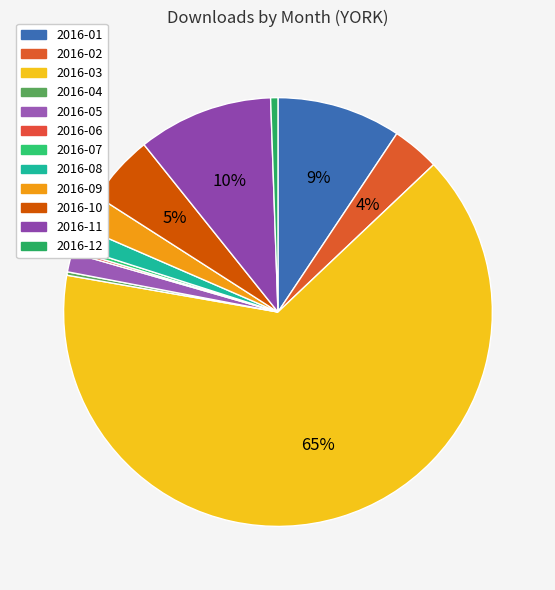

To the nearest percent, what is the average slice percentage?

8%